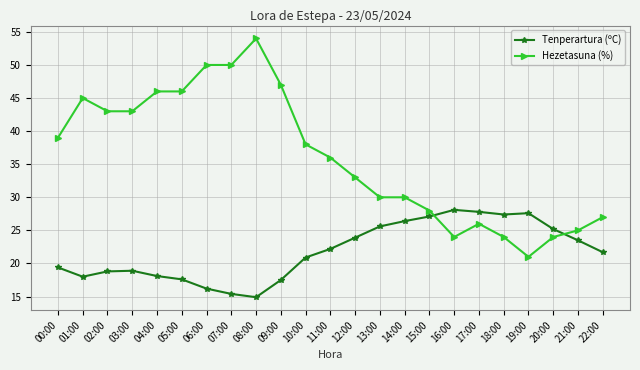

Rank the series by their average value, from highest to lowest.

Hezetasuna (%), Tenperartura (ºC)